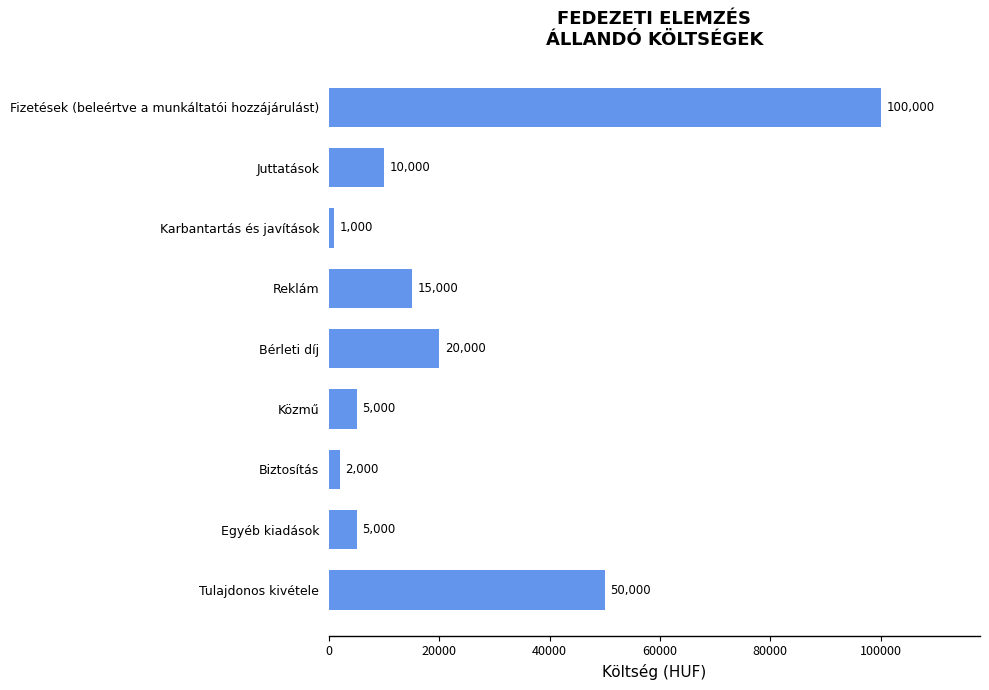

Reading bottom to top, list all the values displayed in this chart.

50000	5000	2000	5000	20000	15000	1000	10000	100000